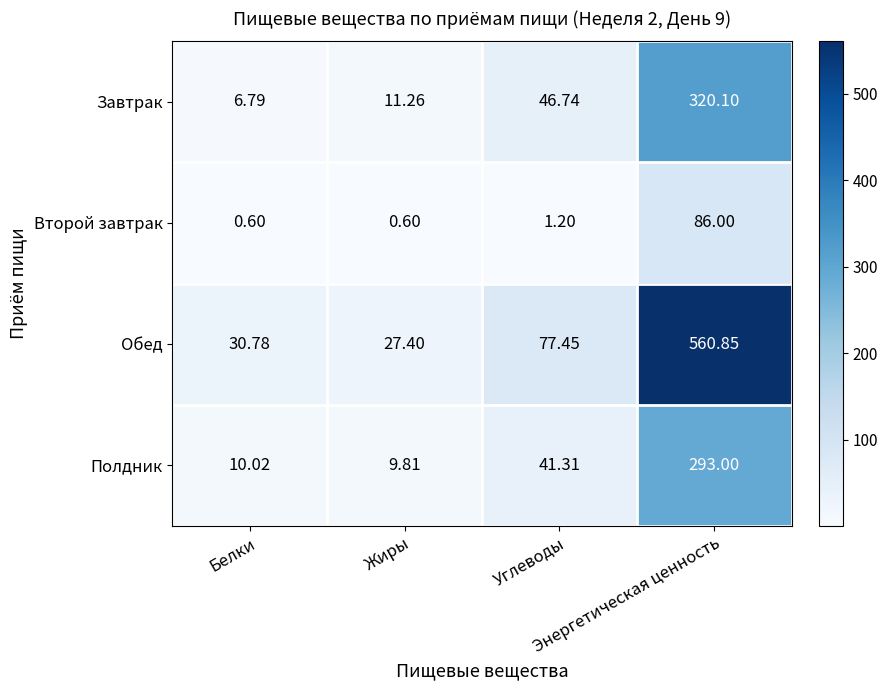

Which series has the largest total across all categories?

Обед